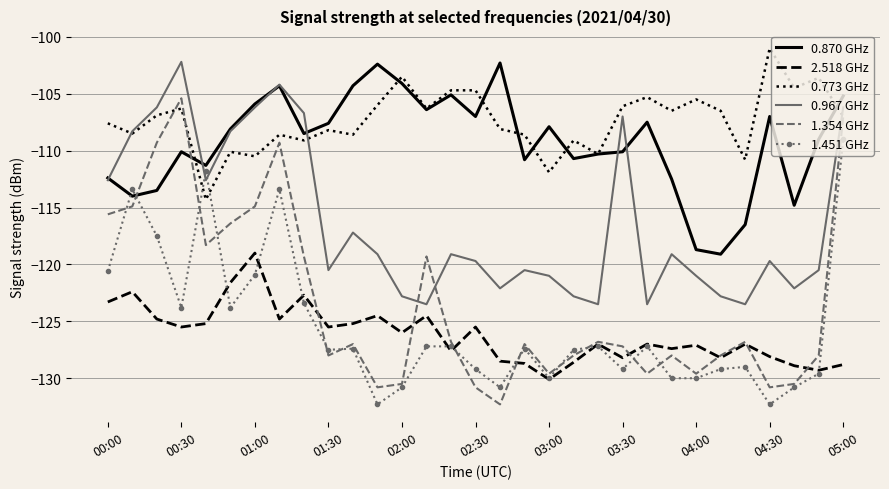

Which series has the largest total across all categories?

0.773 GHz